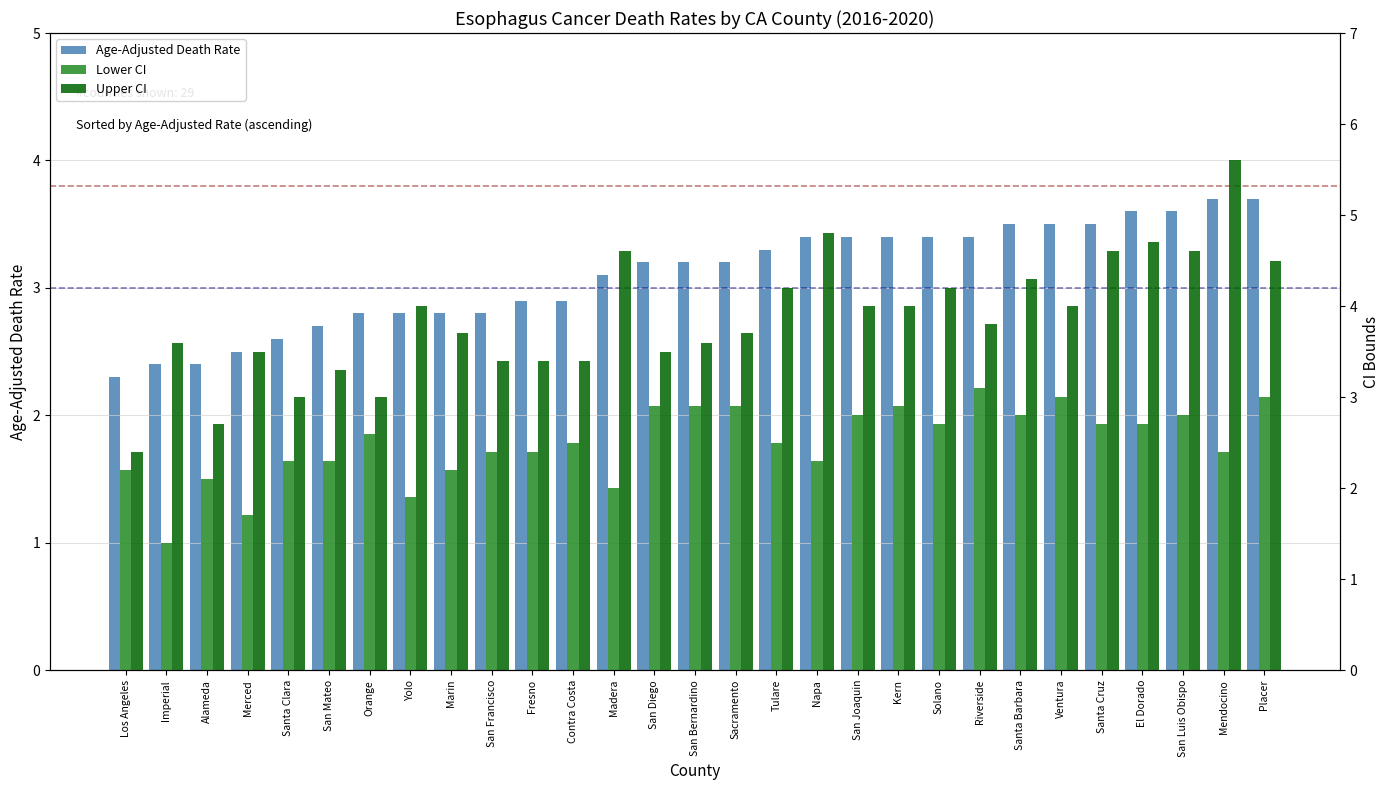

At which label is Lower CI closest to 2?

Madera